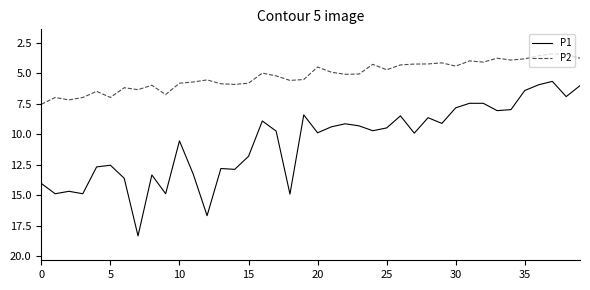

Which series has the largest range (max minus min)?

P1